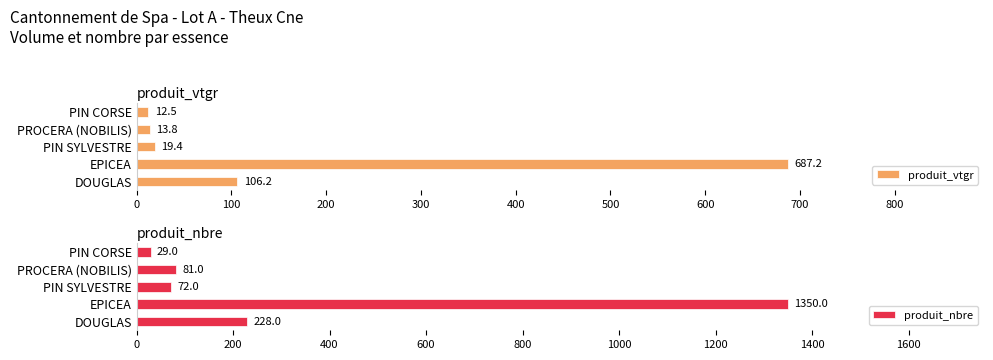

Does the chart contain stacked bars?

No